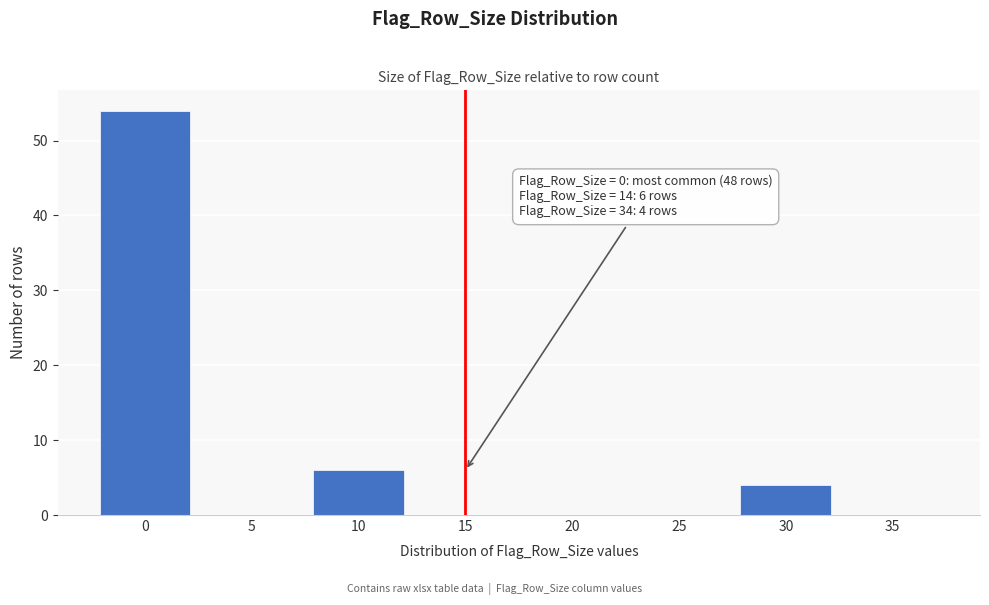

Reading right to left, what are all the values shown in this chart?

35=0	30=4	25=0	20=0	15=0	10=6	5=0	0=54